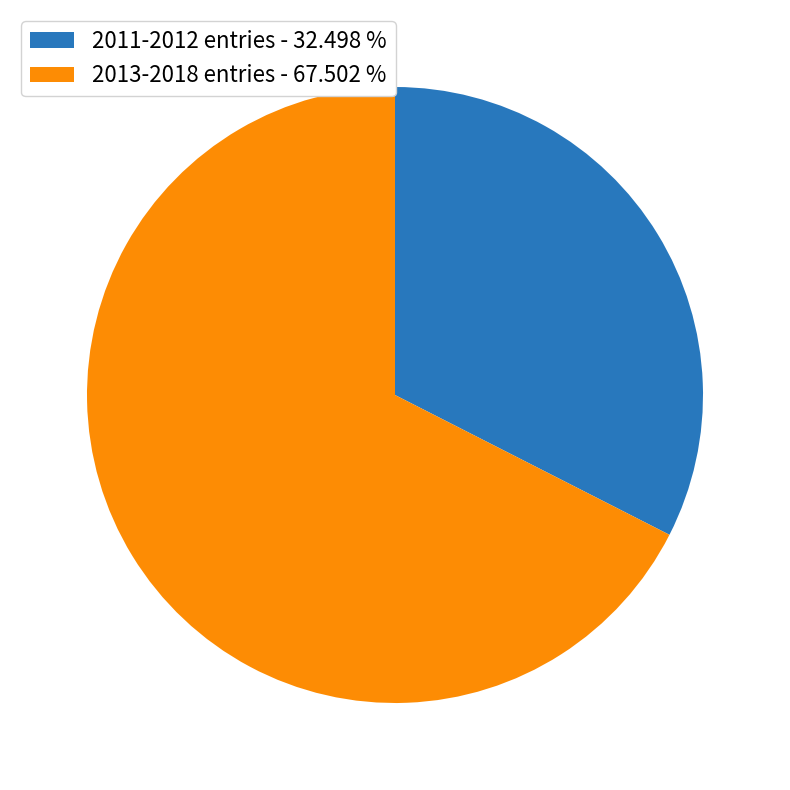

What is the ratio of the value at 2013-2018 entries - 67.502 % to the value at 2011-2012 entries - 32.498 %?

2.1